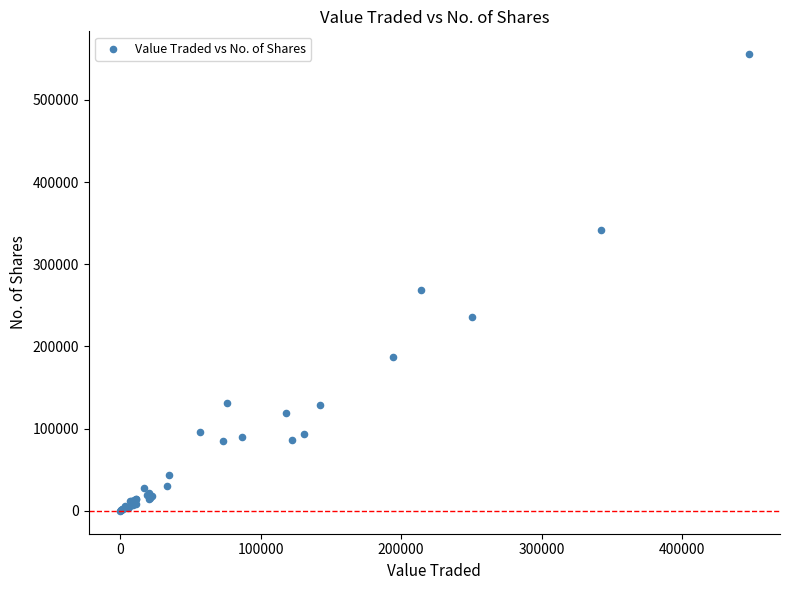

What Y value in the scatter plot is closest to 277757?

269032